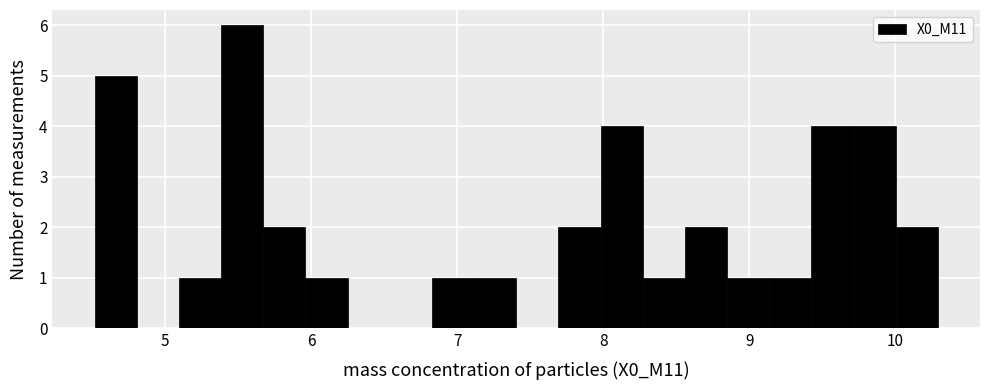

Around what value on the x-axis is the tallest bar? Give the approximate position of its centre, as read against the axis.

5.5